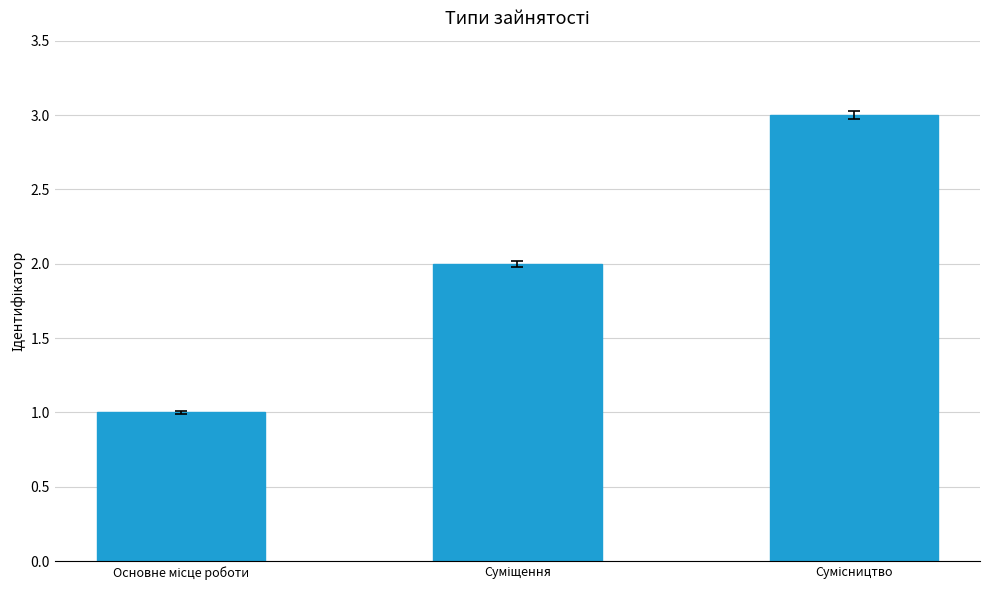

What is the maximum value shown in the chart?

3